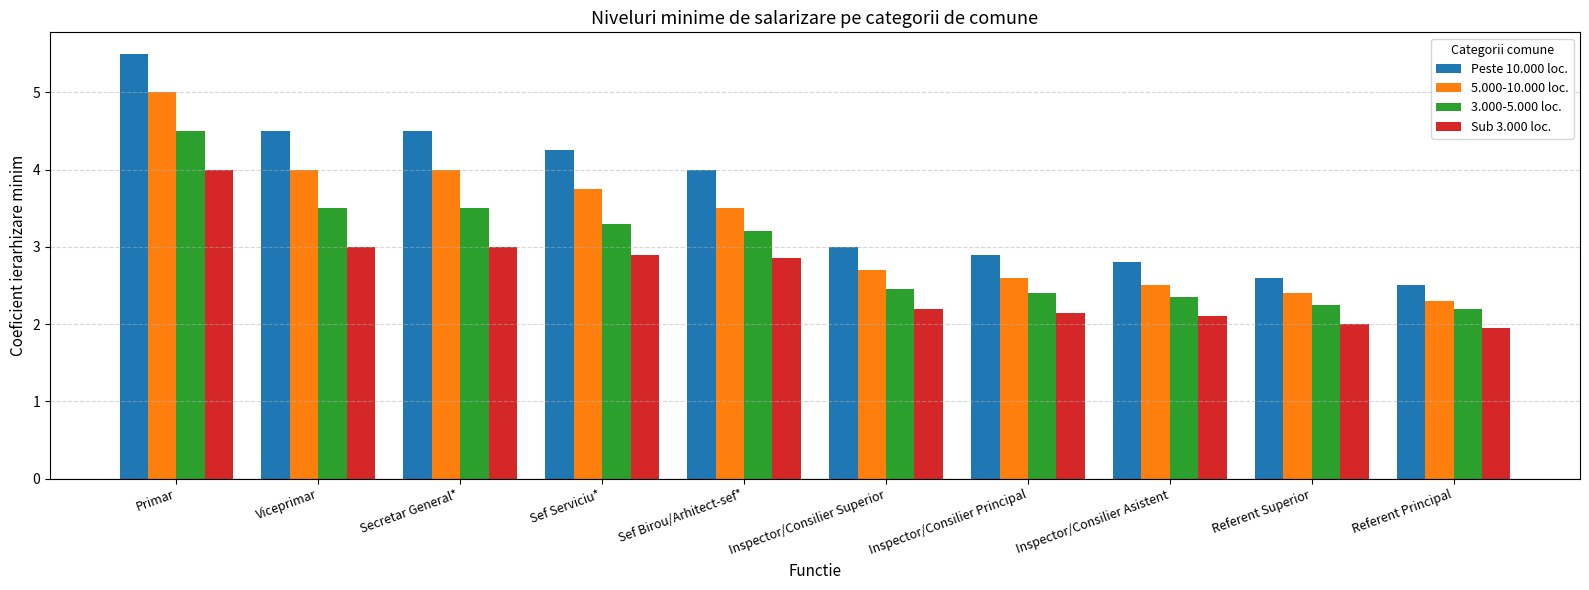

What are all the series names shown in the legend?

Peste 10.000 loc., 5.000-10.000 loc., 3.000-5.000 loc., Sub 3.000 loc.